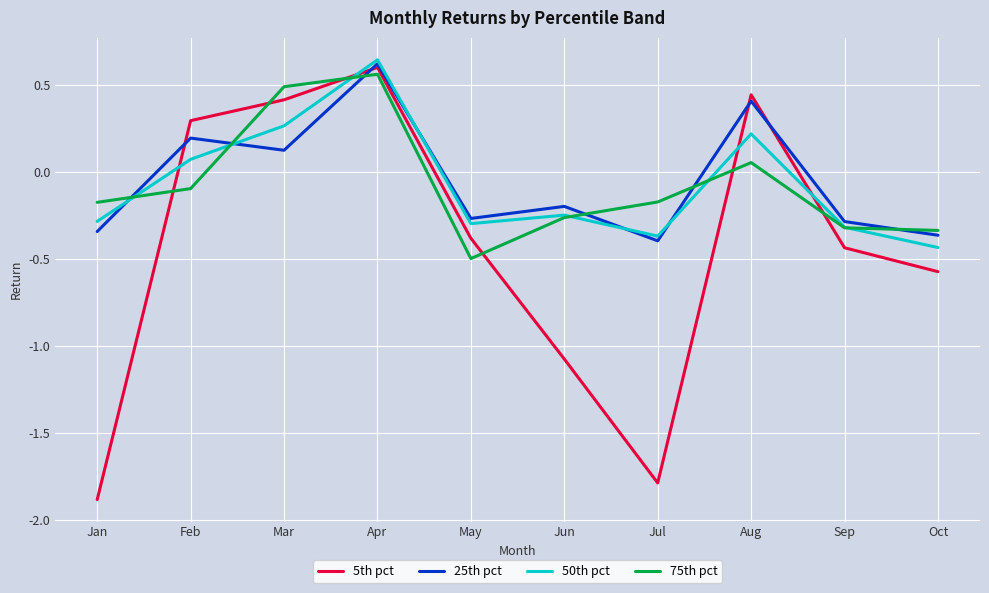

What is the spread (max minus min) of values at Jun?

0.9